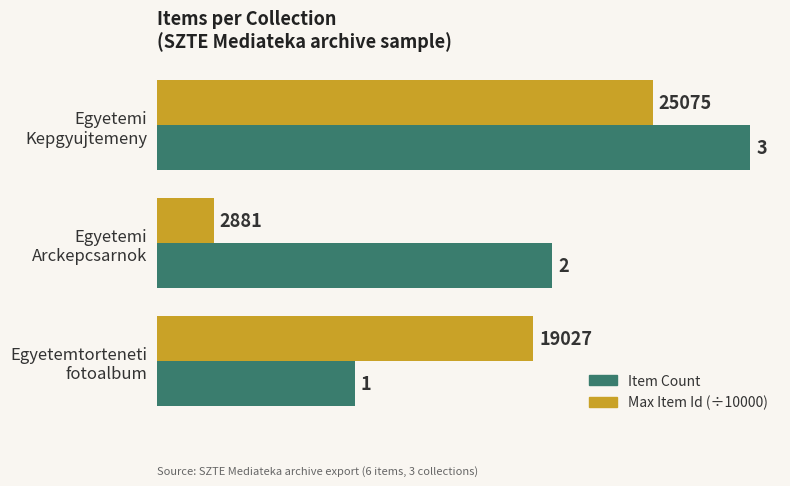

List the series in order of their overall mean, highest first.

Item Count, Max Item Id (÷10000)